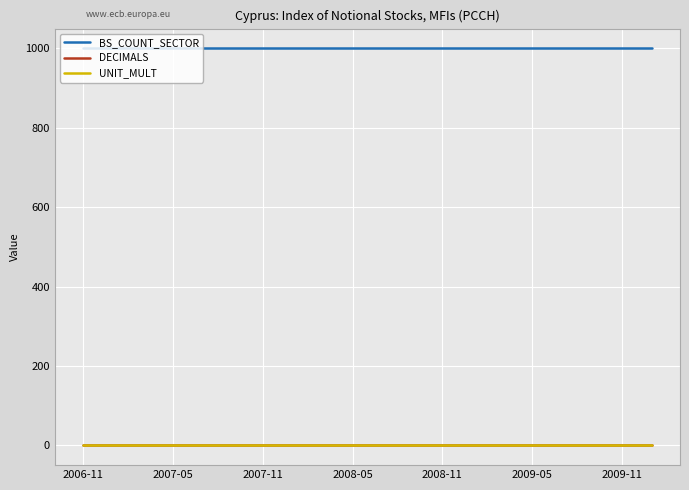

At how many categories does at least one series exceed 921?

20